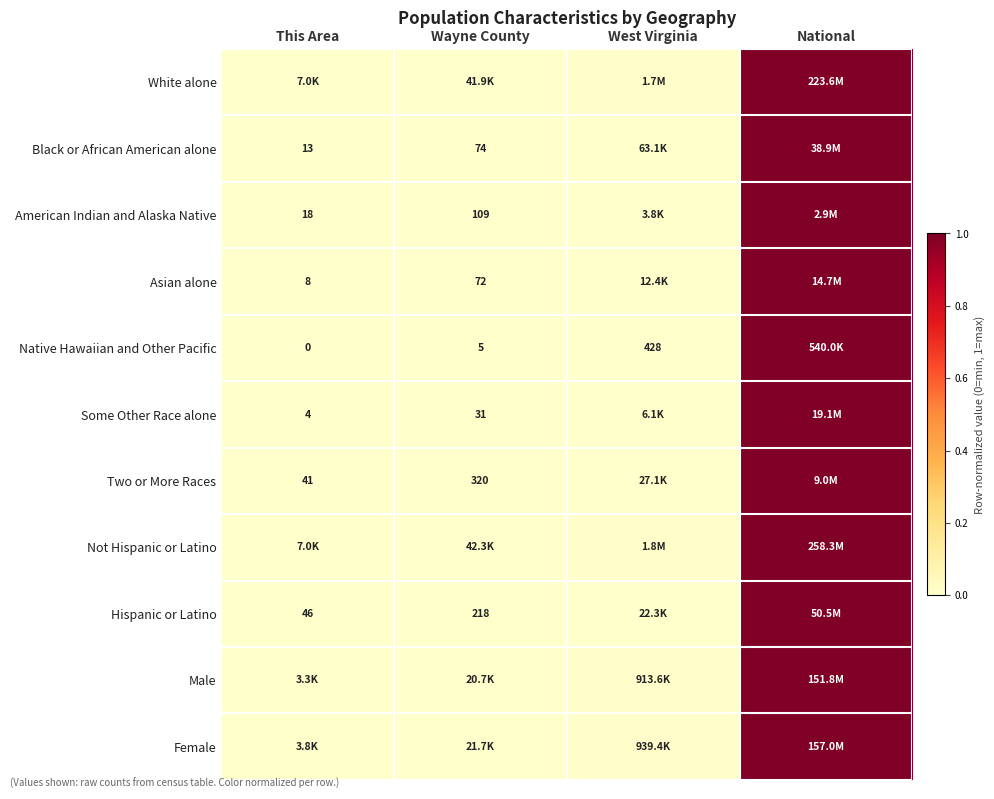

At which category does the chart reach its peak across all series?

National